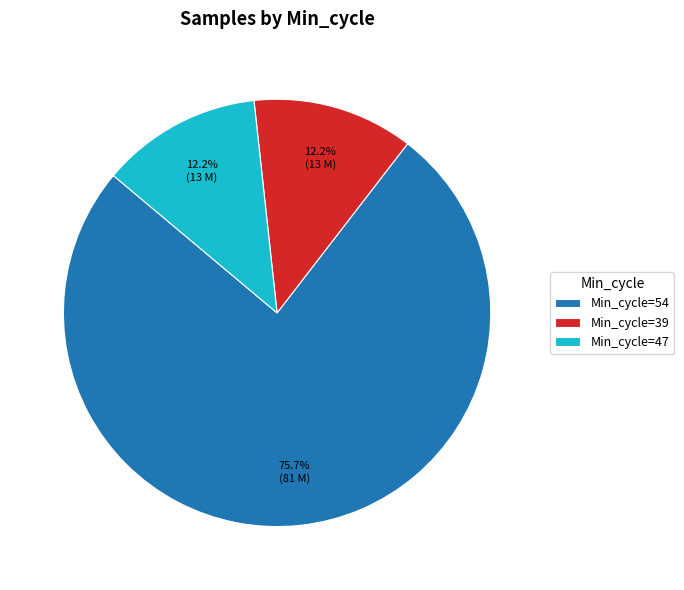

What is the ratio of the value at Min_cycle=39 to the value at Min_cycle=47?

1.0